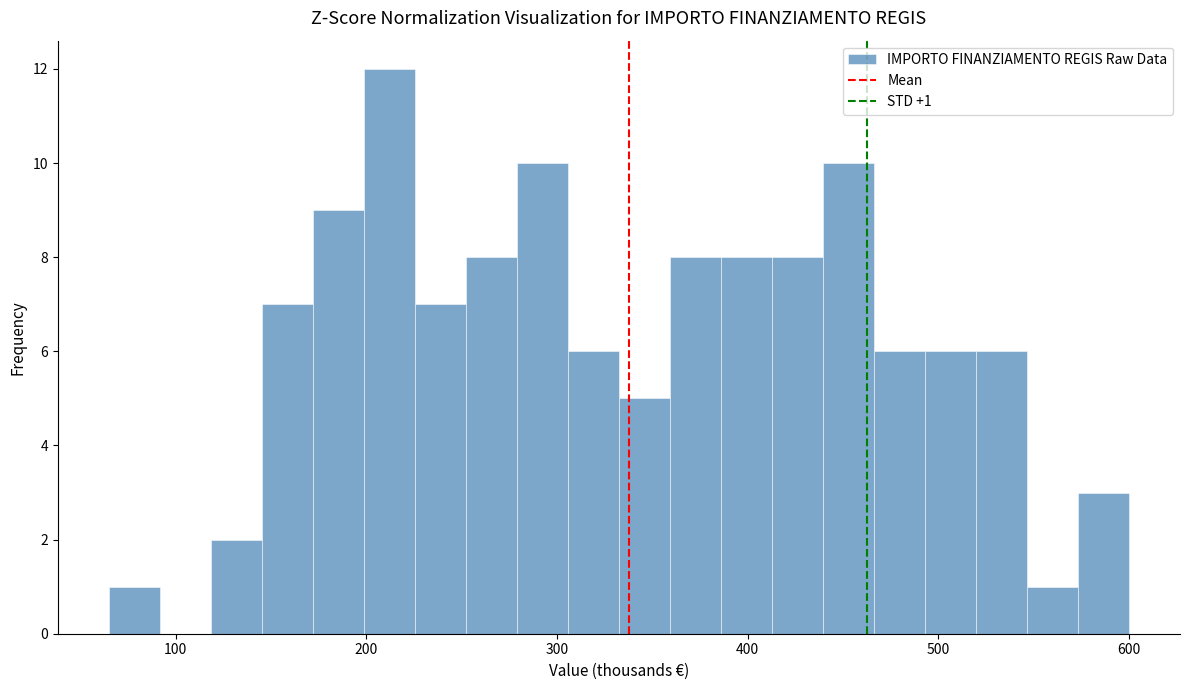

Around what value on the x-axis is the tallest bar? Give the approximate position of its centre, as read against the axis.

210